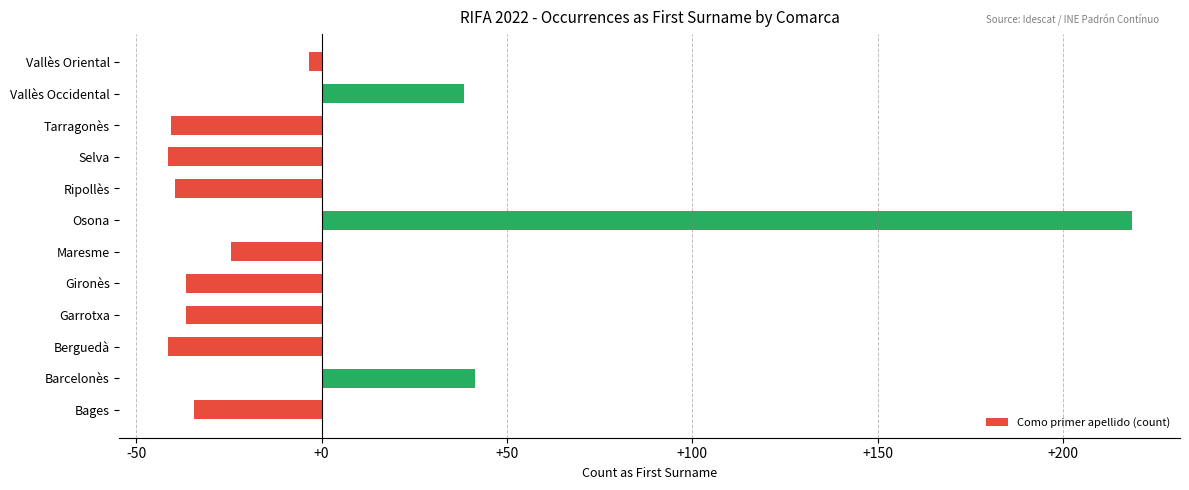

What is the change in value from Barcelonès to Berguedà?

-83.0